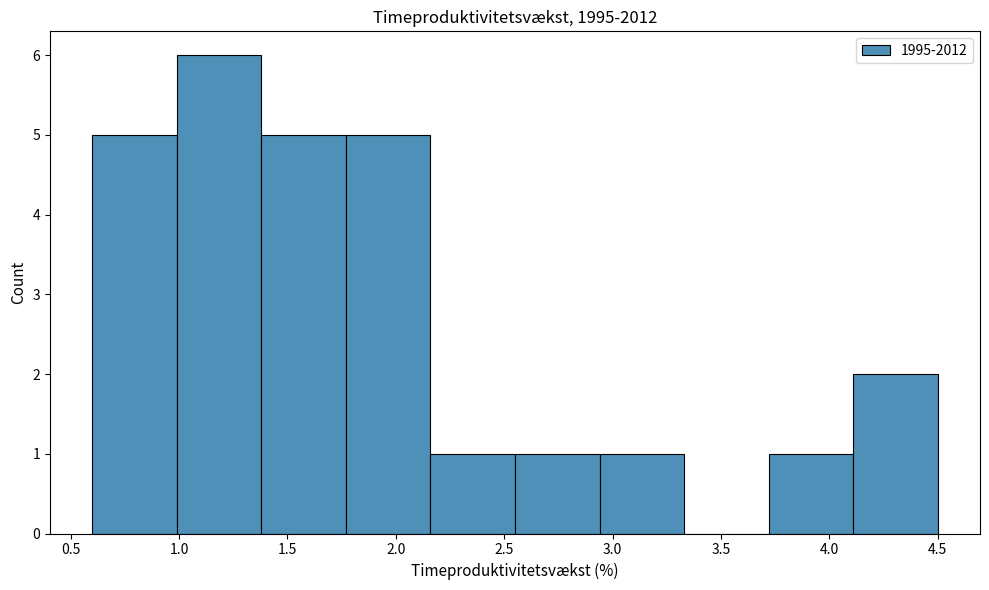

Over which range of the x-axis is the bar tallest?

0.99 to 1.38